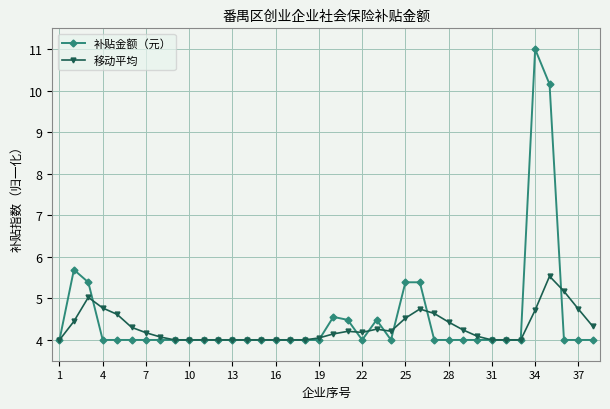

What is the maximum value shown in the chart?

11.0